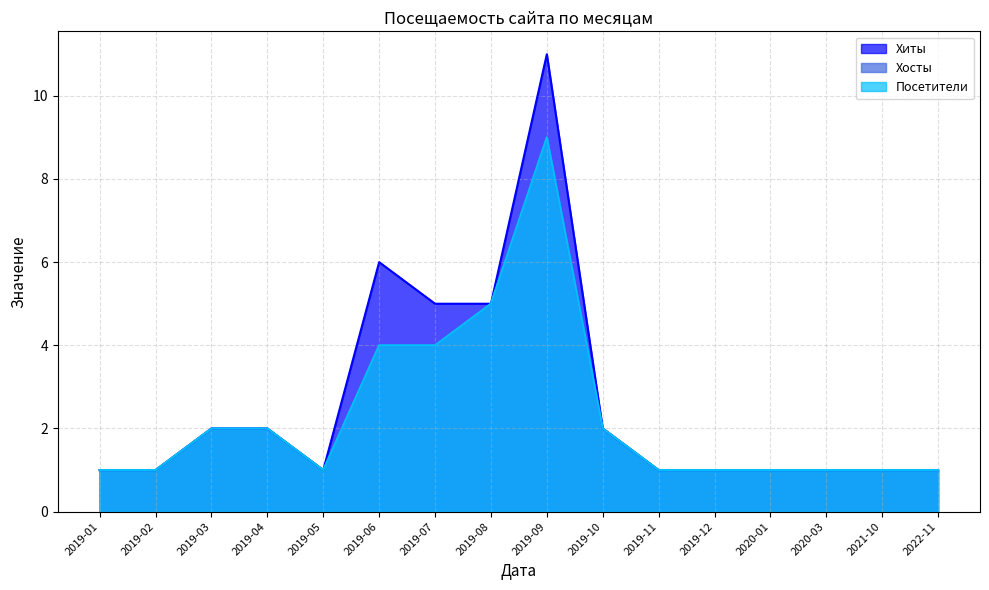

What is the sum of the Посетители values at 2020-01 and 2019-02?

2